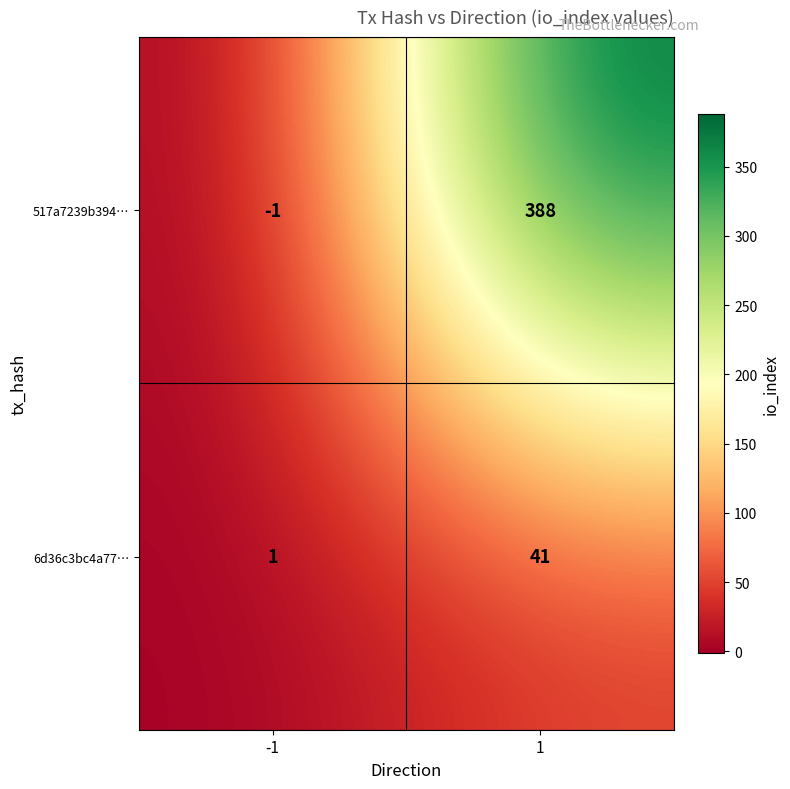

True or false: 517a7239b394… has a value of 388 at 1.

True